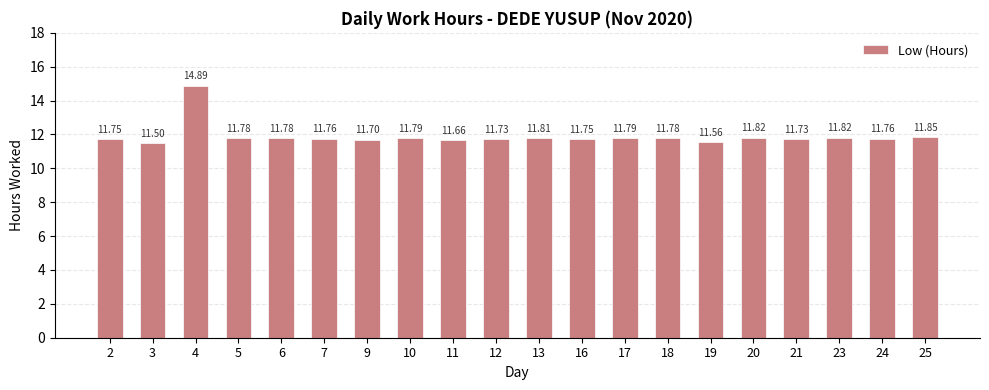

Does the chart contain any negative values?

No